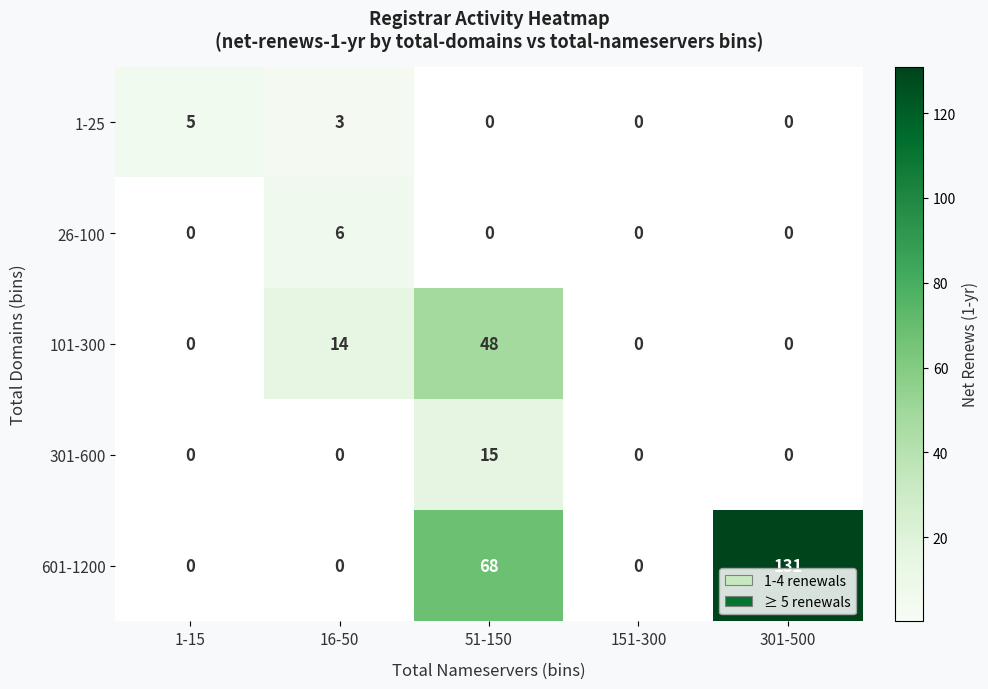

At how many categories does at least one series exceed 43?

2